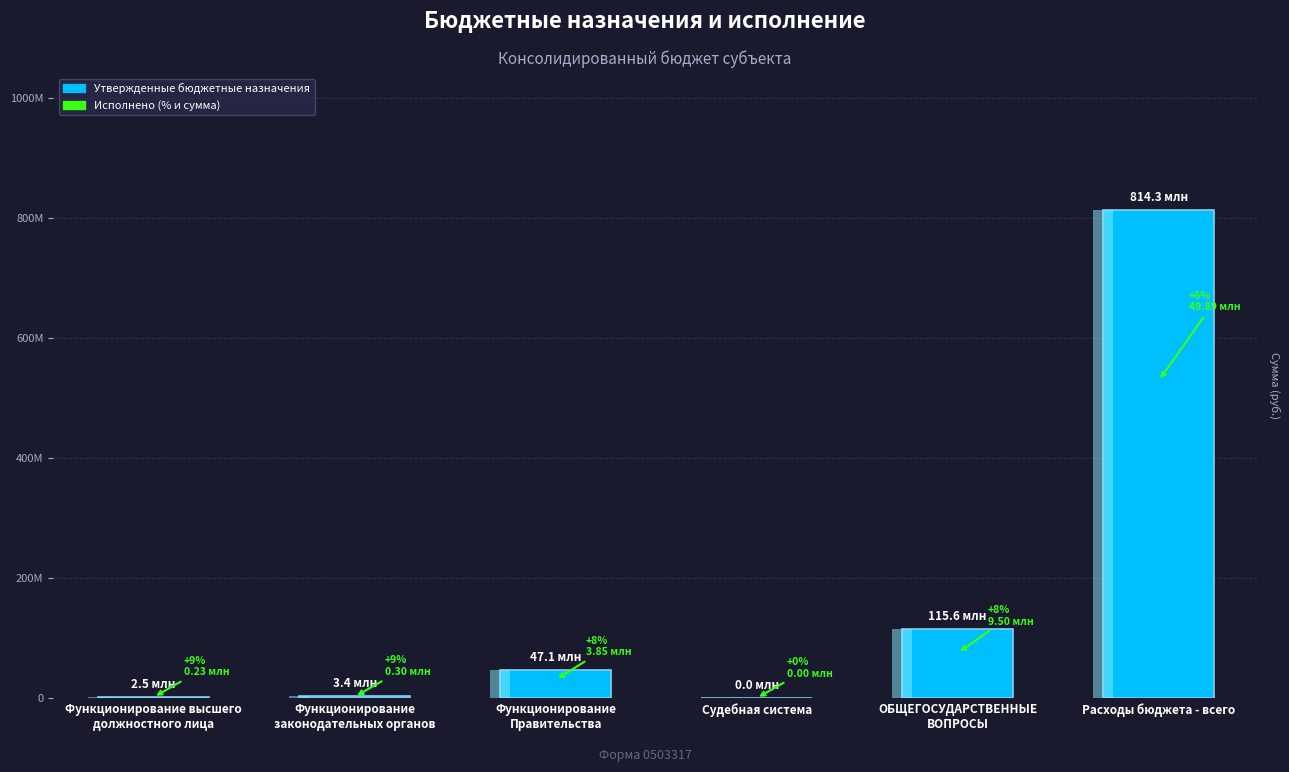

Count the number of categories in the chart.

6